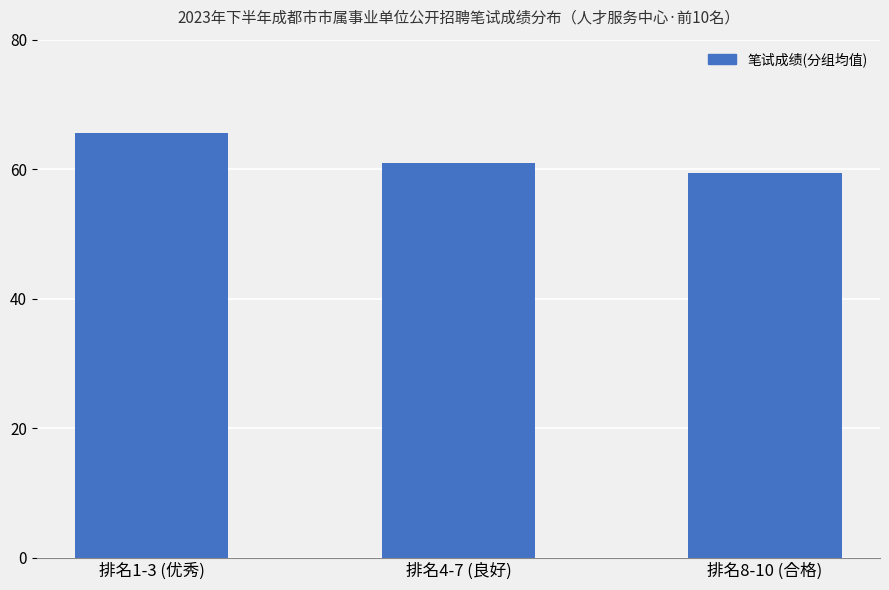

Approximately how many times larger is the value at 排名1-3 (优秀) compared to 排名8-10 (合格)?

1.1